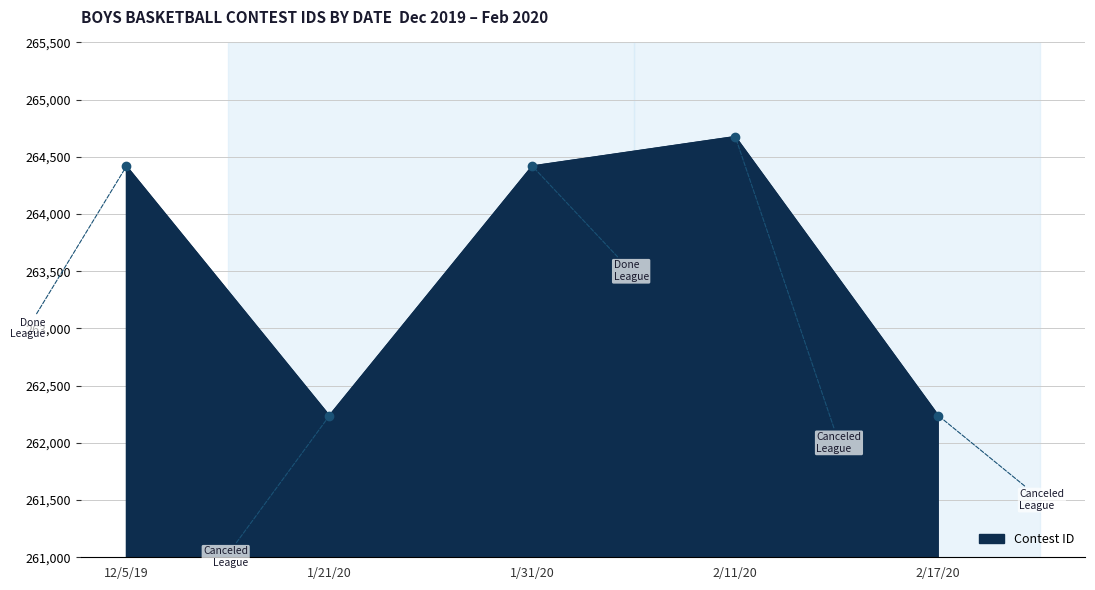

At which category does the chart reach its peak across all series?

2/11/20